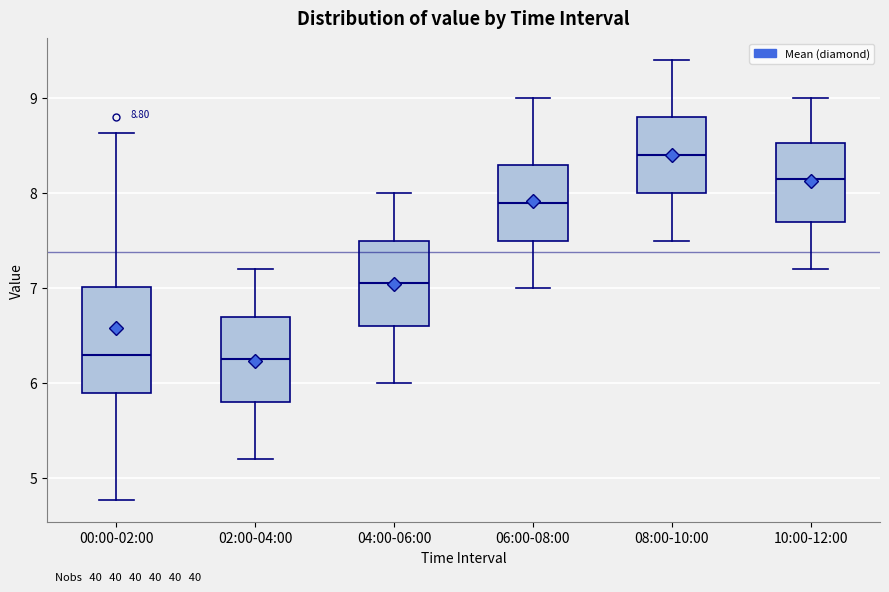

Which box has the highest median line?

08:00-10:00